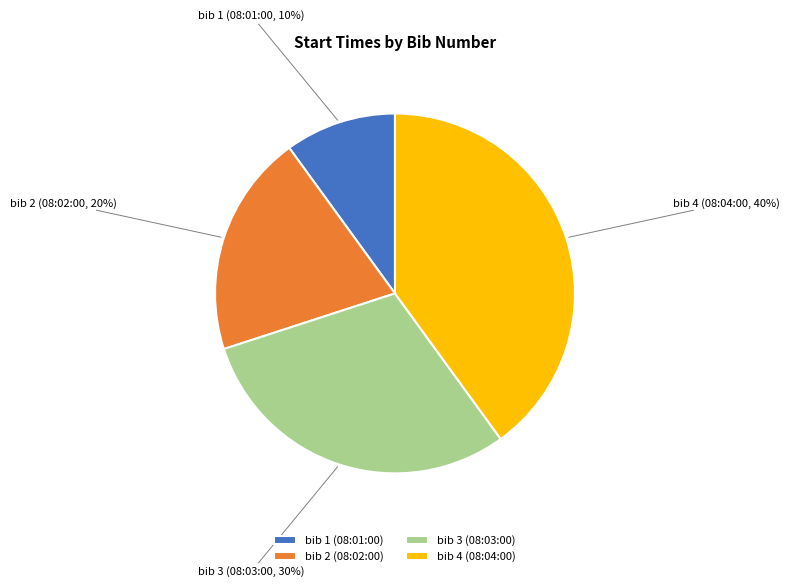

To the nearest percent, what is the average slice percentage?

25%